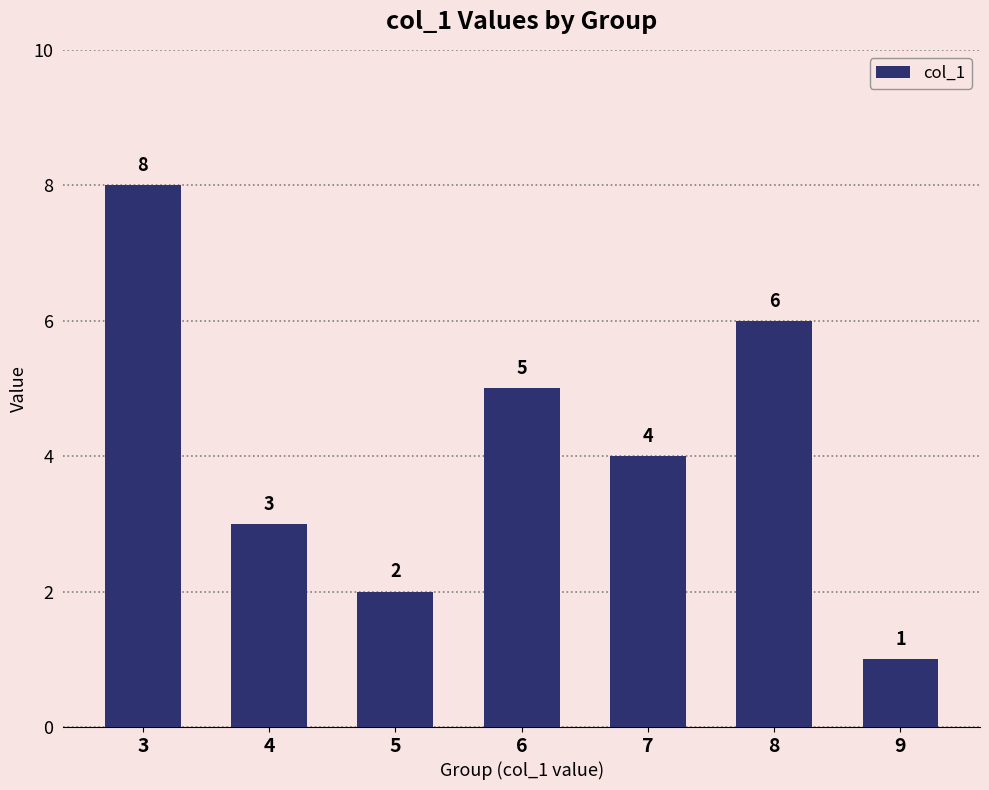

At which label is the value closest to 4?

7